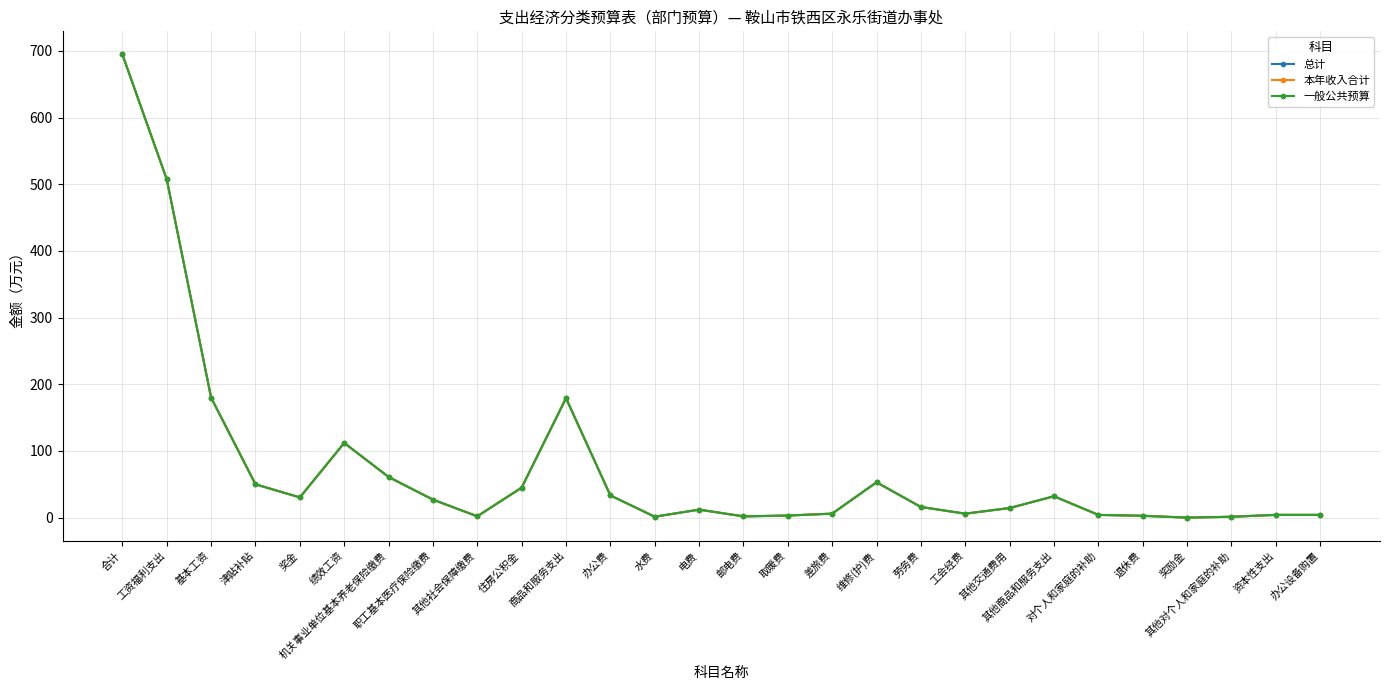

Which series changed the most between 奖金 and 其他交通费用?

总计